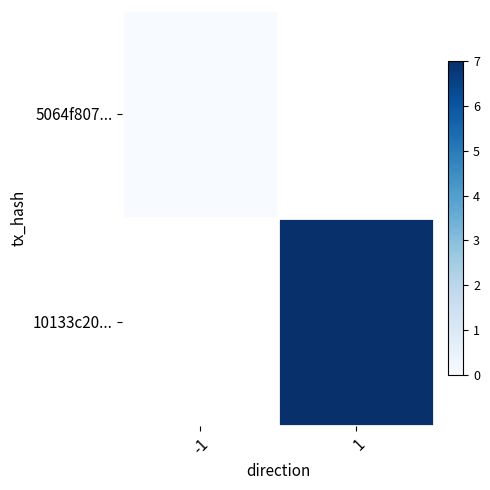

How many distinct data groups are displayed?

2